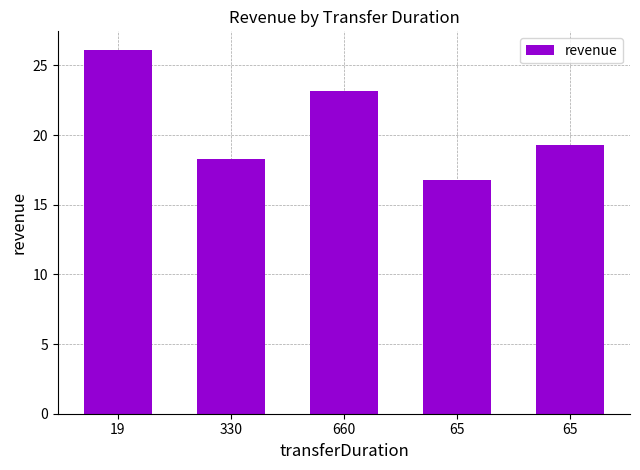

How many values are below 19?

2